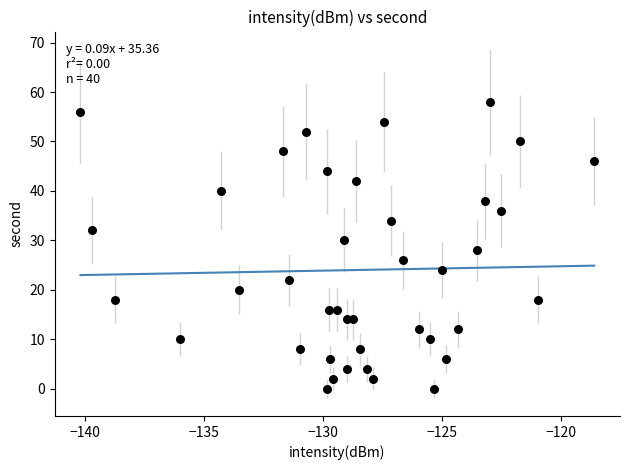

What is the range of Y values (max minus min)?

58